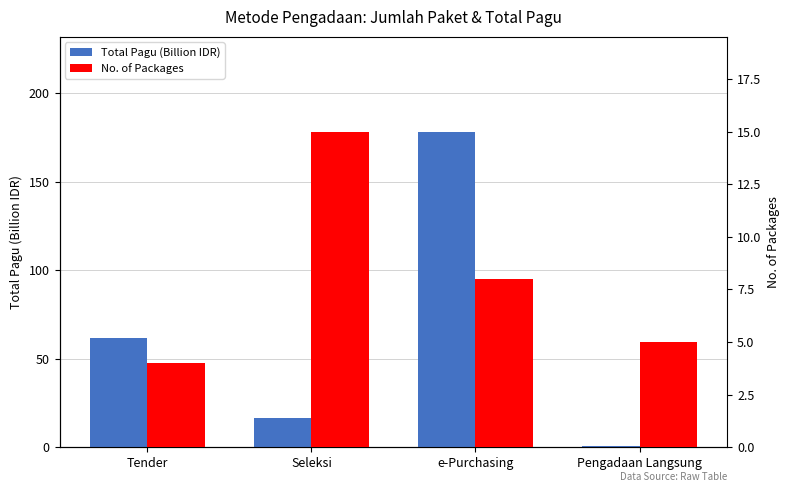

What is the average value of the Total Pagu (Billion IDR) series?

64.4